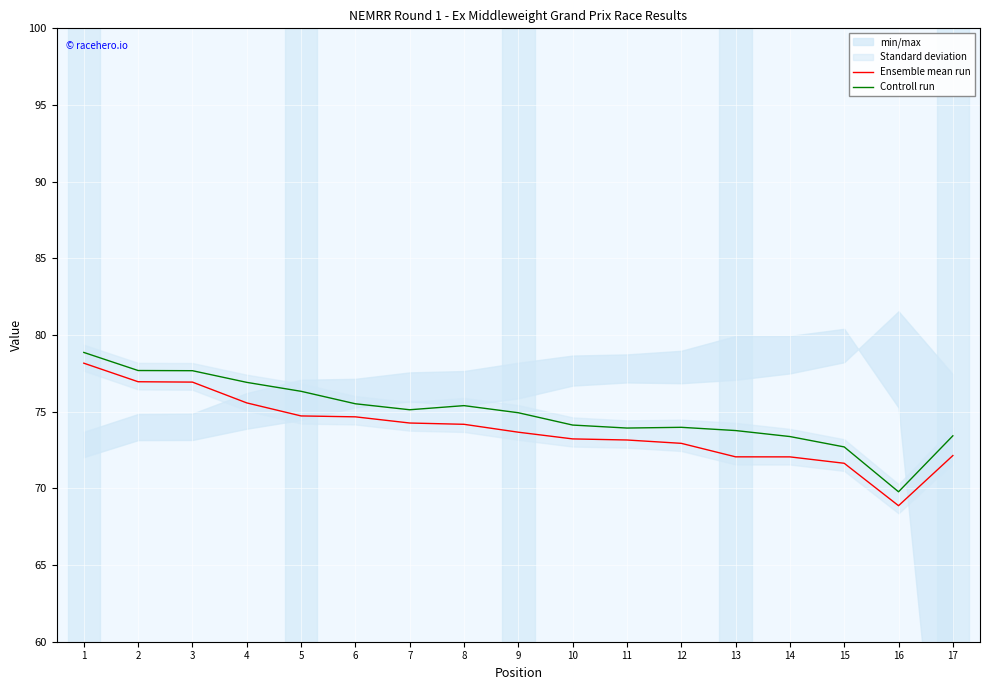

At which category does Controll run reach its first local peak?

8